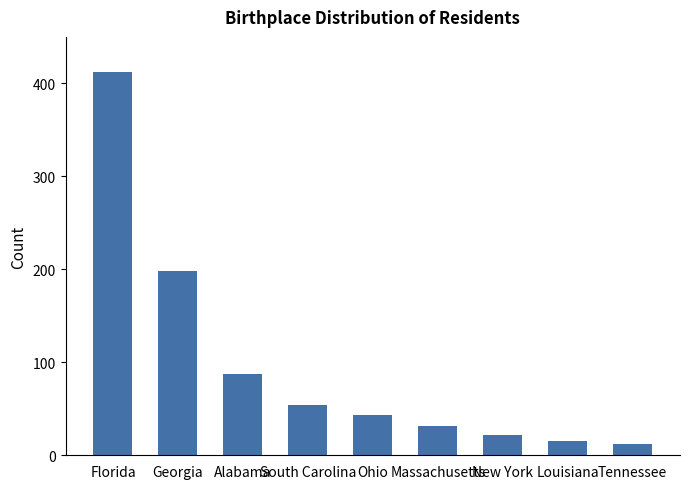

What is the change in value from South Carolina to Massachusetts?

-23